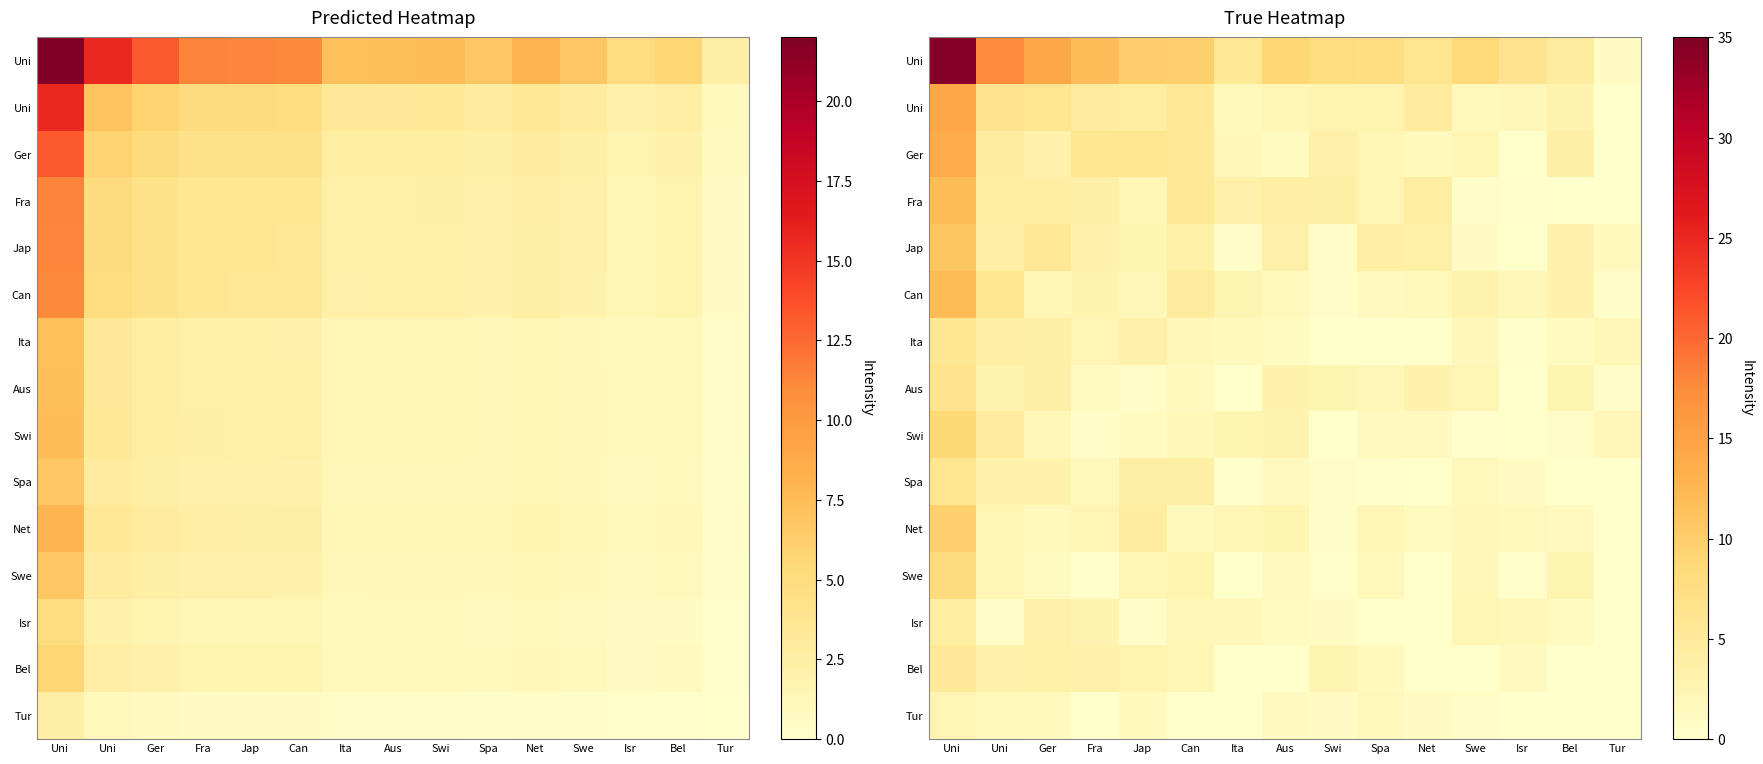

Which has a higher value, Bel or Isr?

Isr